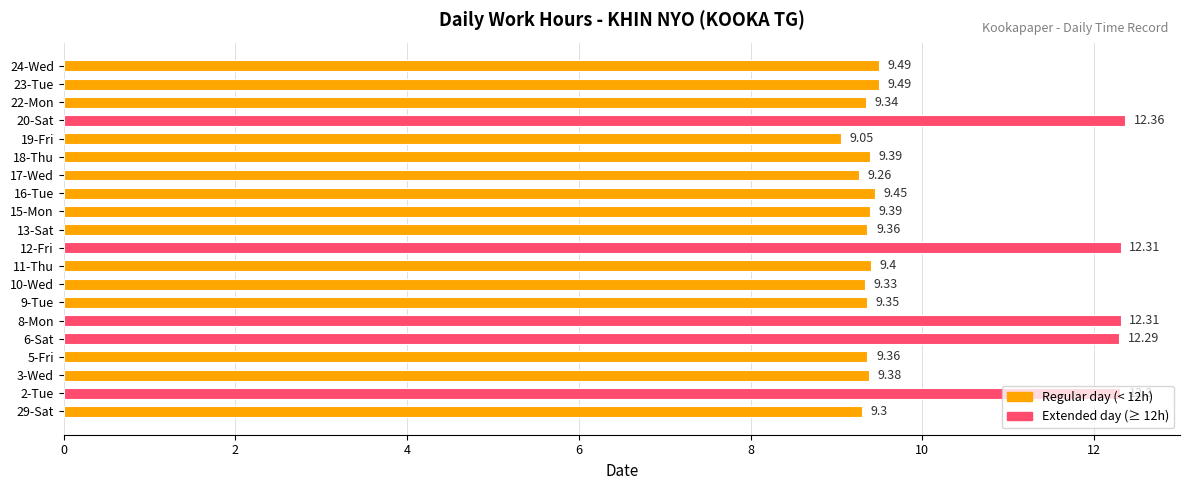

What is the difference between the maximum and minimum values?

3.3